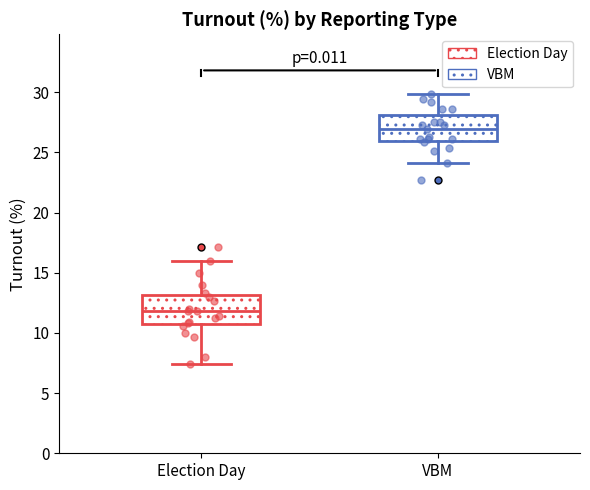

Which box's median line is the lowest?

Election Day